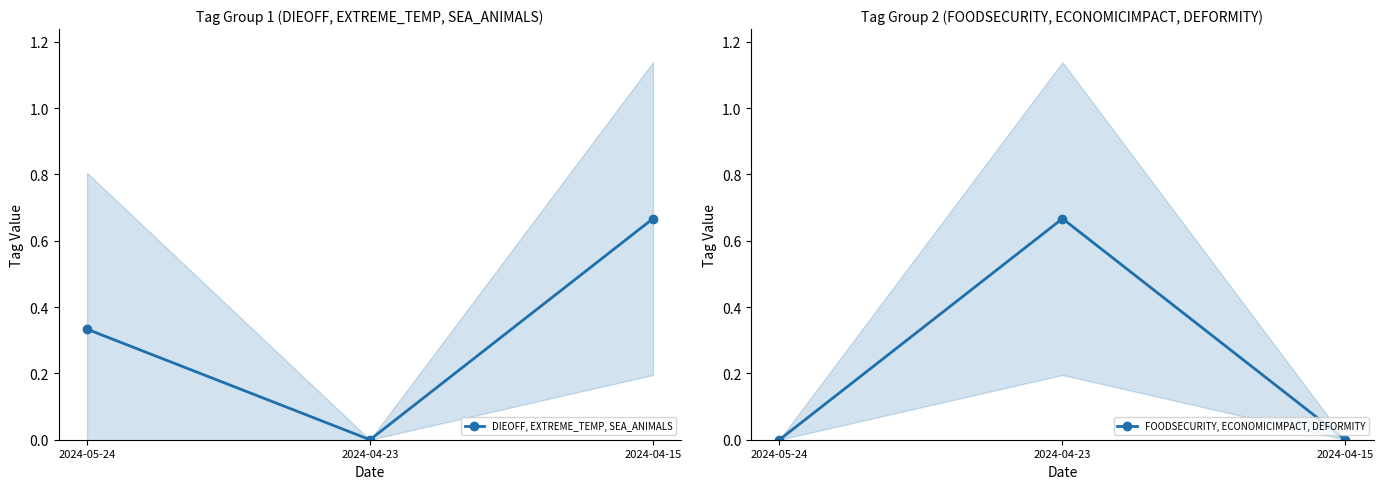

True or false: DIEOFF, EXTREME_TEMP, SEA_ANIMALS has a value of 0.5 at 2024-05-24.

False